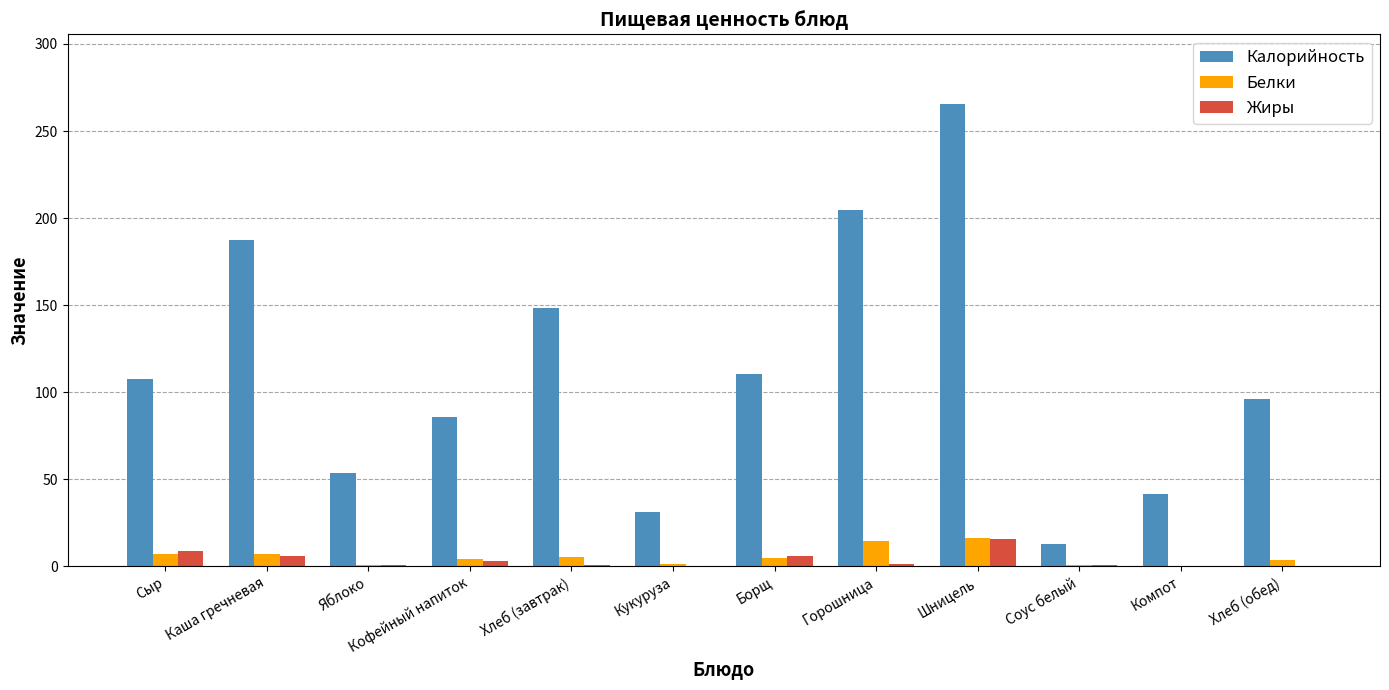

Are the bars horizontal?

No